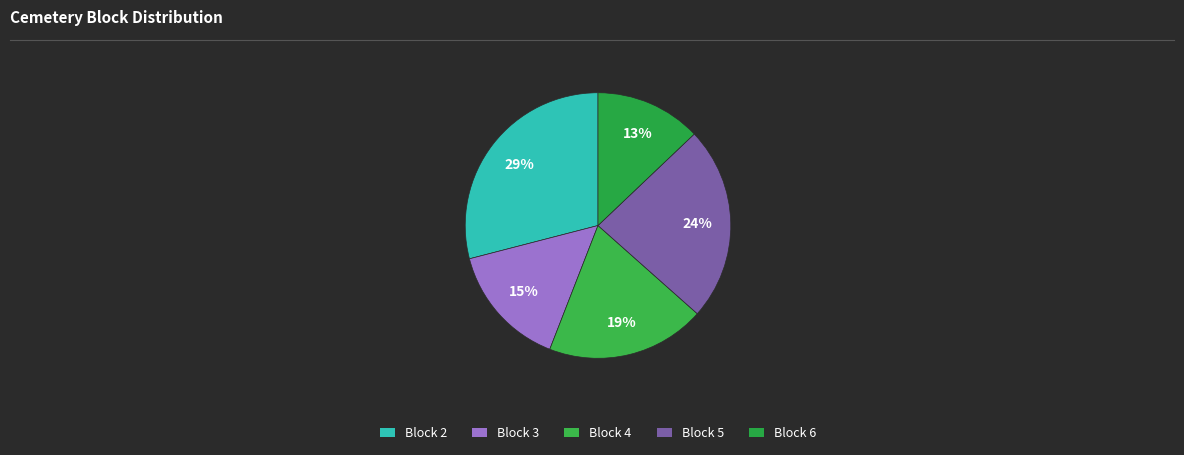

How many slices are in this pie chart?

5